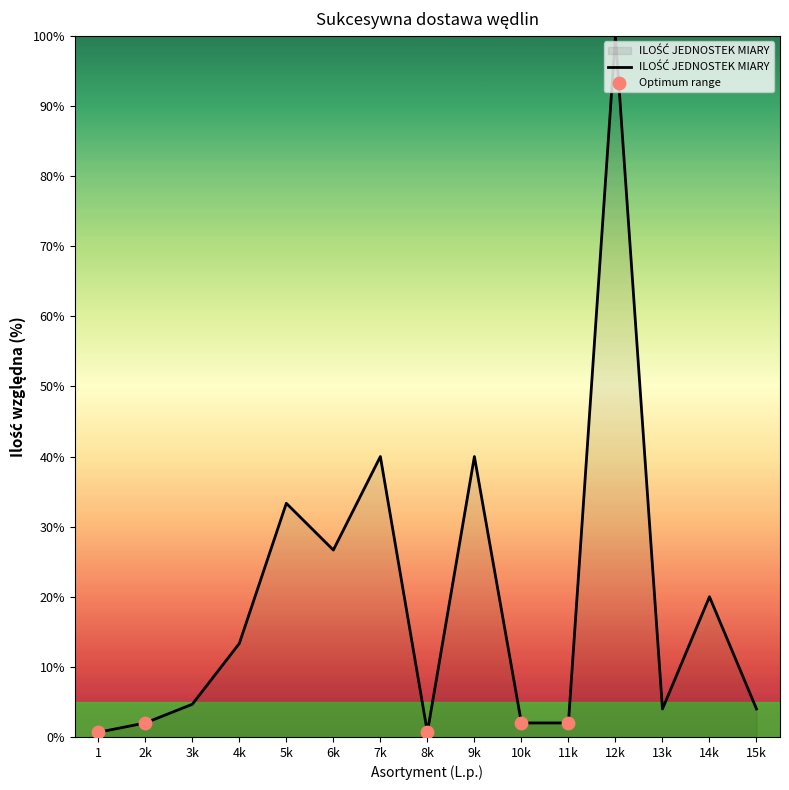

What is the maximum value shown in the chart?

100.0